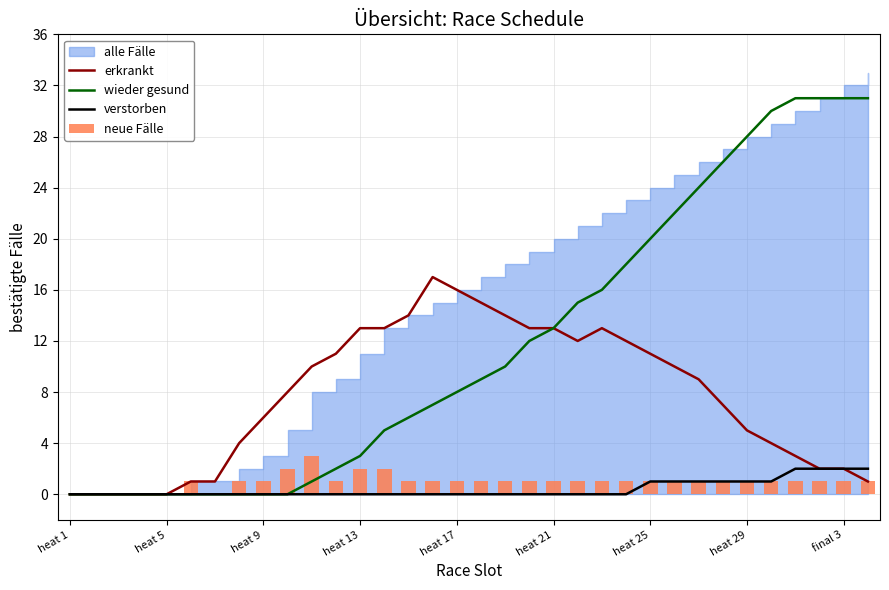

Is the value of wieder gesund at 15 greater than the value of verstorben at 13?

Yes